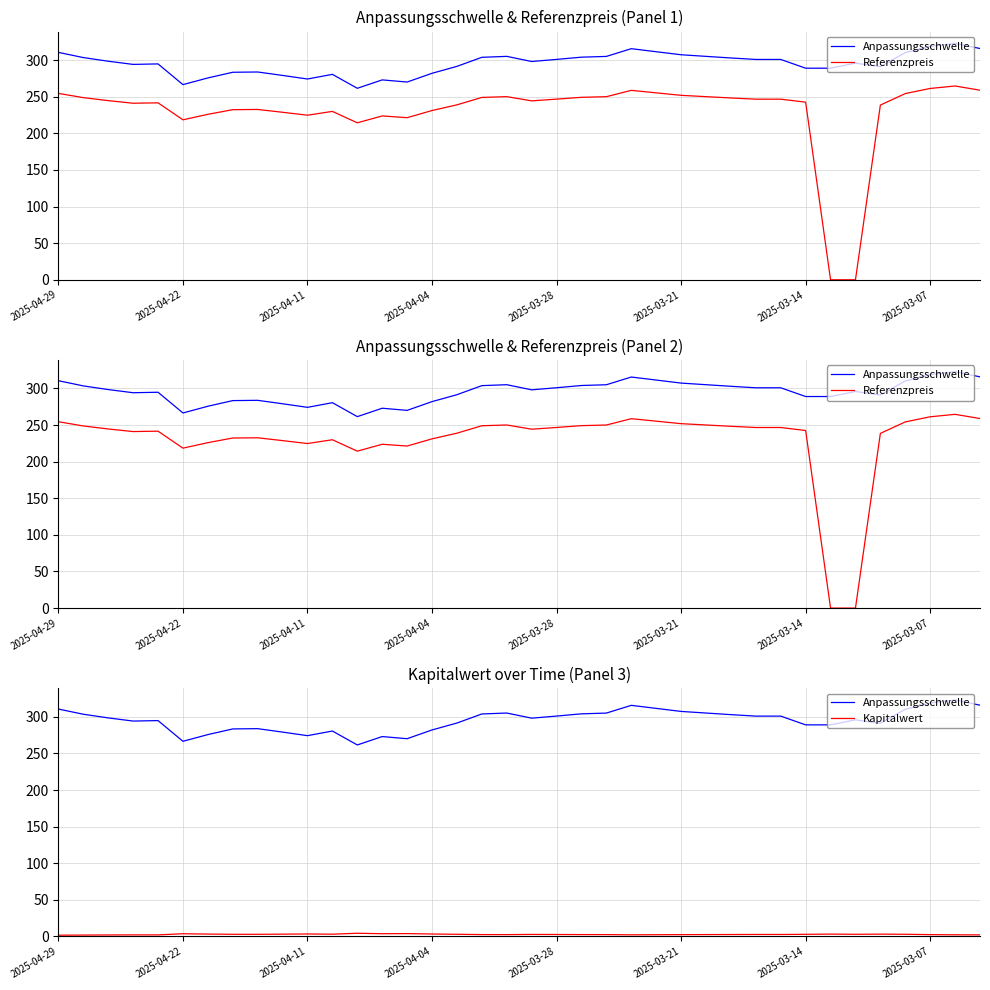

True or false: Kapitalwert and Anpassungsschwelle intersect in this chart.

False